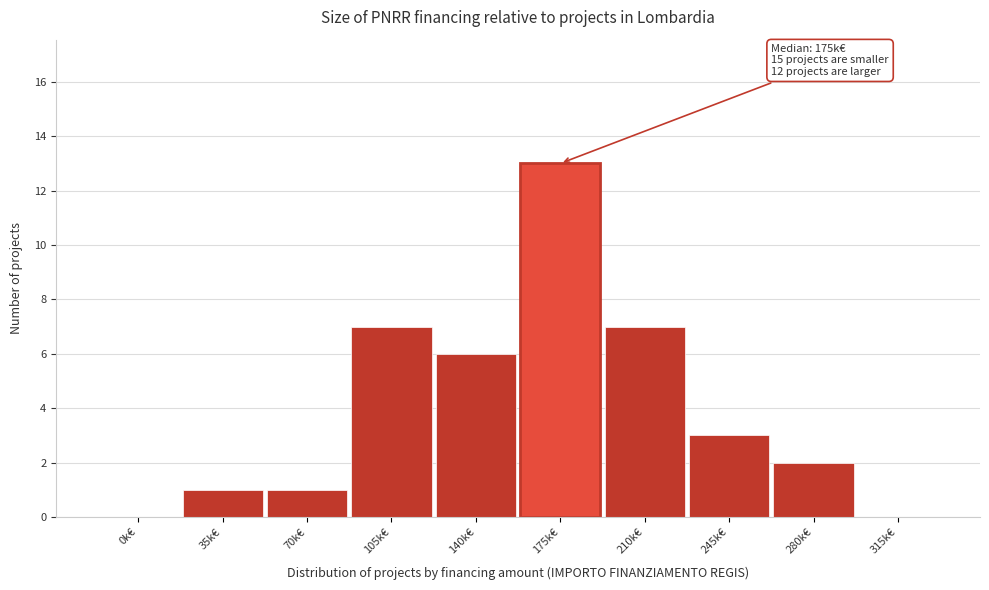

Reading left to right, transcribe all the data shown in this chart.

0k€=0	35k€=1	70k€=1	105k€=7	140k€=6	175k€=13	210k€=7	245k€=3	280k€=2	315k€=0